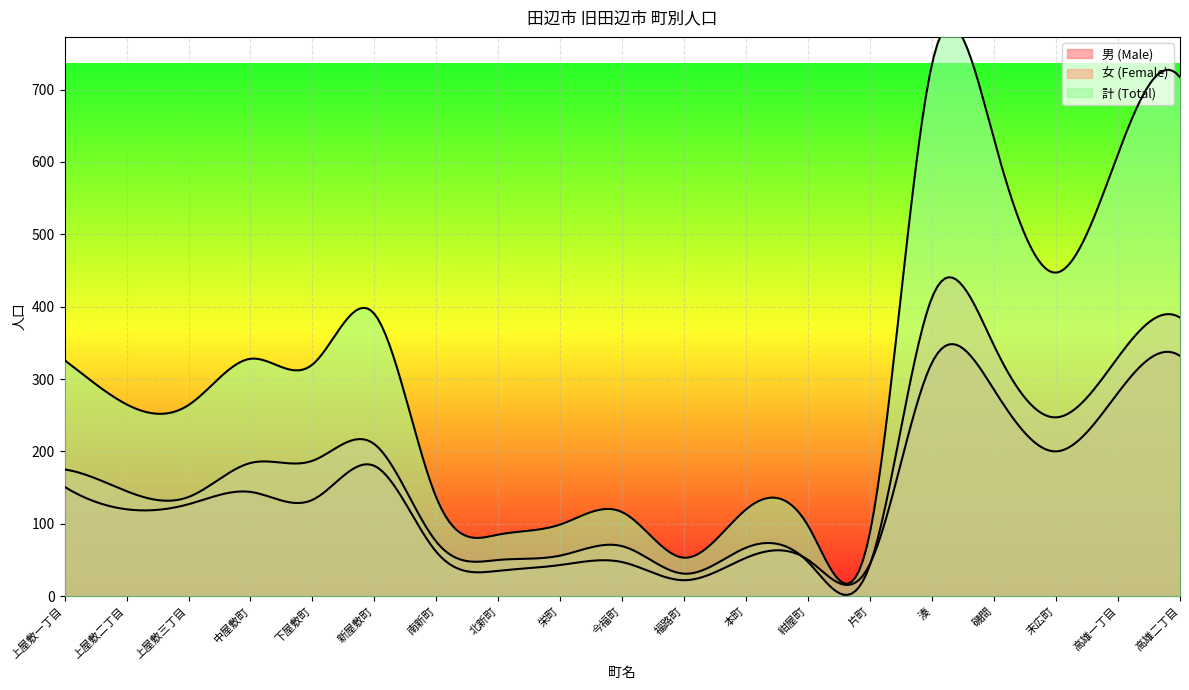

What position from the right is 栄町?

11